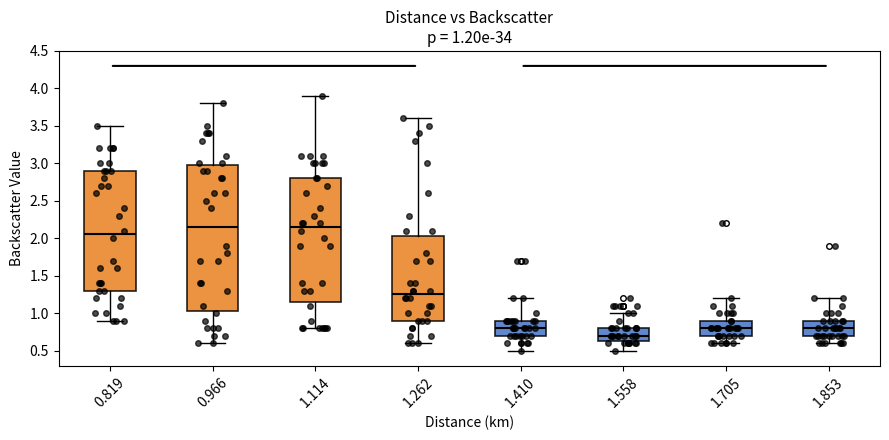

Comparing the boxes themselves (not the whiskers), which one is the tallest?

0.966